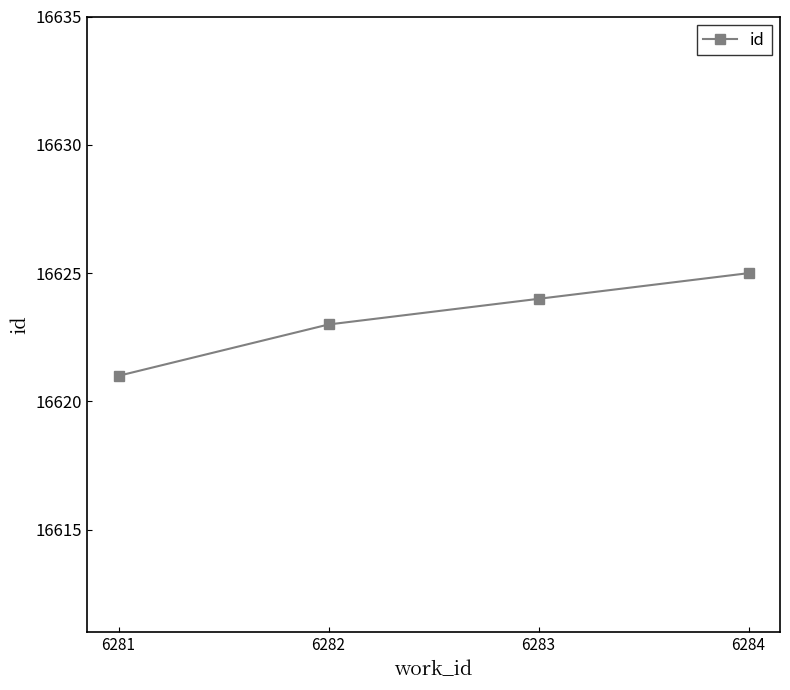

What is the difference between the maximum and minimum values?

4